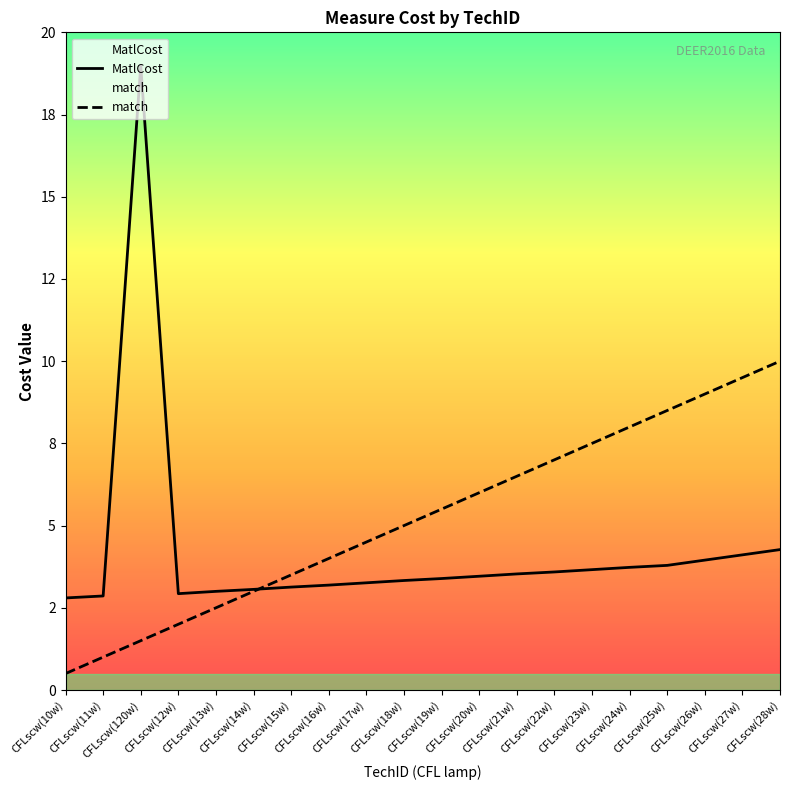

What value does the match series have at CFLscw(27w)?

9.5